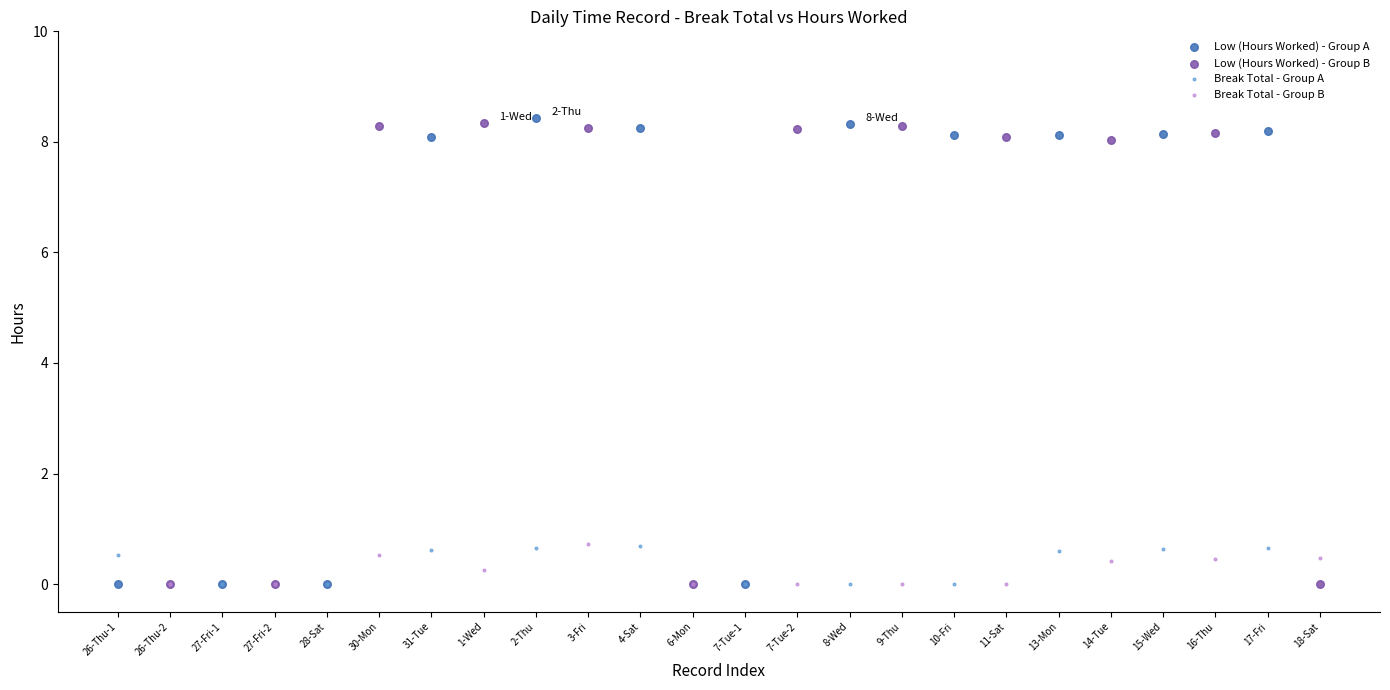

Which series has the widest spread of Y values?

Low (Hours Worked) - Group A